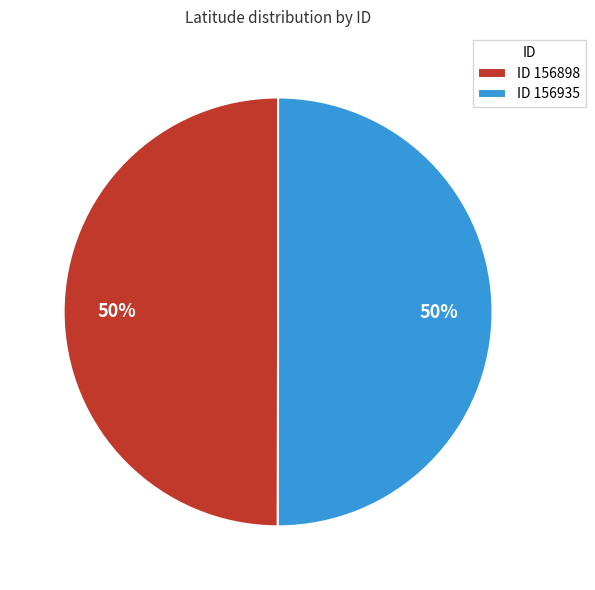

Combined, do ID 156898 and ID 156935 account for over 50%?

Yes